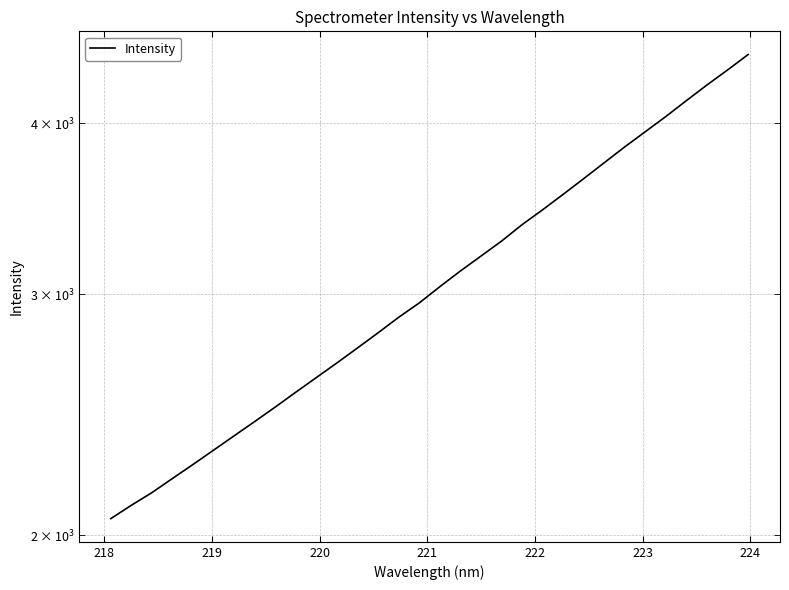

What is the difference between the maximum and second lowest values?

2386.0